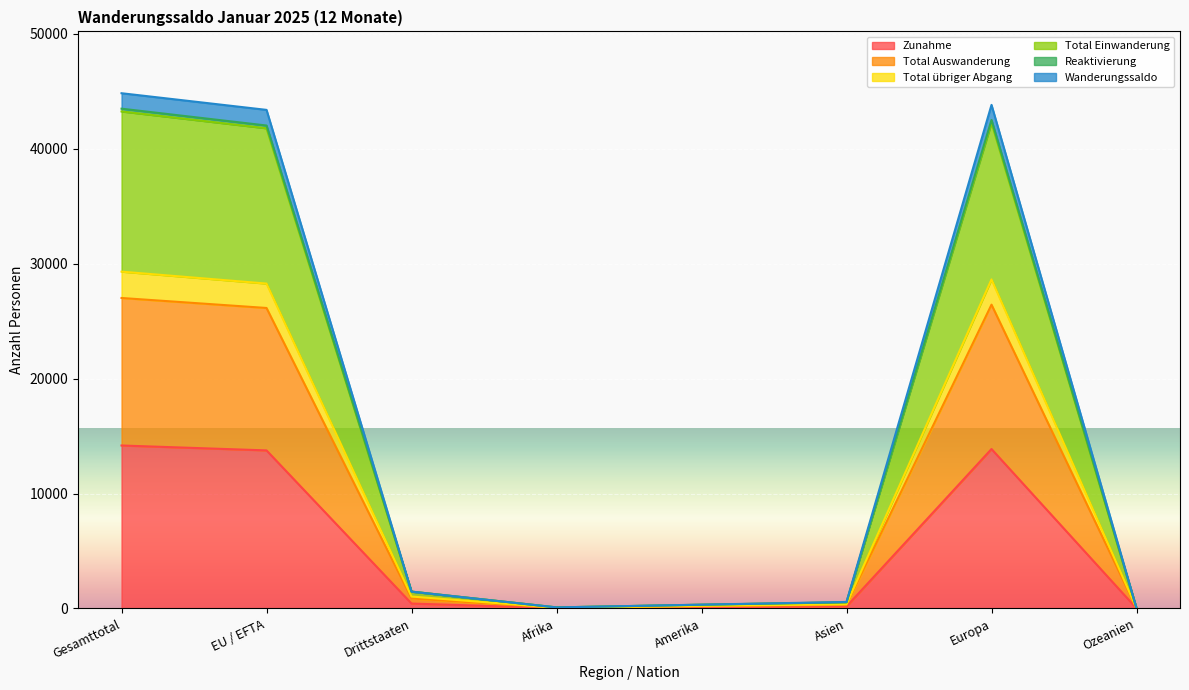

Which series changed the most between Gesamttotal and Afrika?

Total Einwanderung